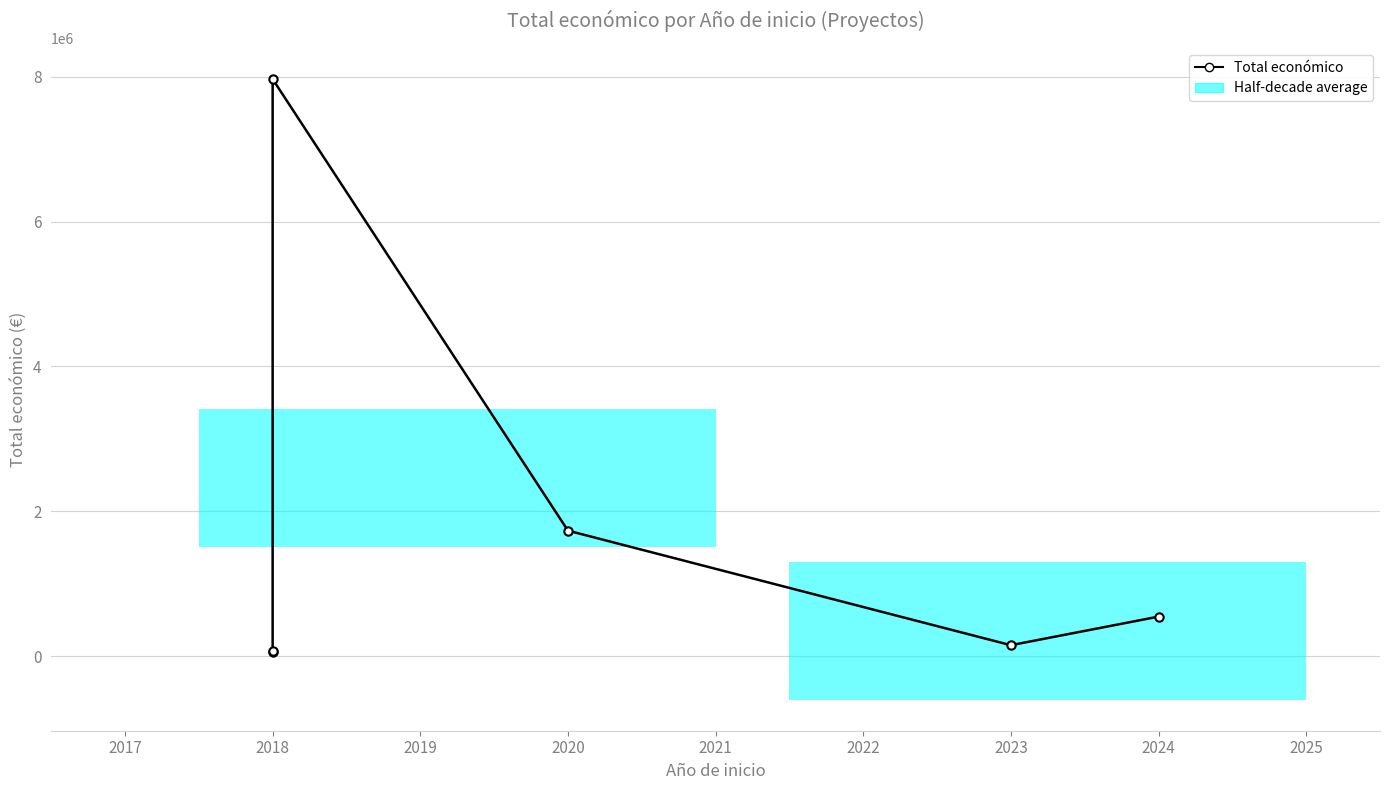

Which has a higher value, 2024 or 2020?

2020